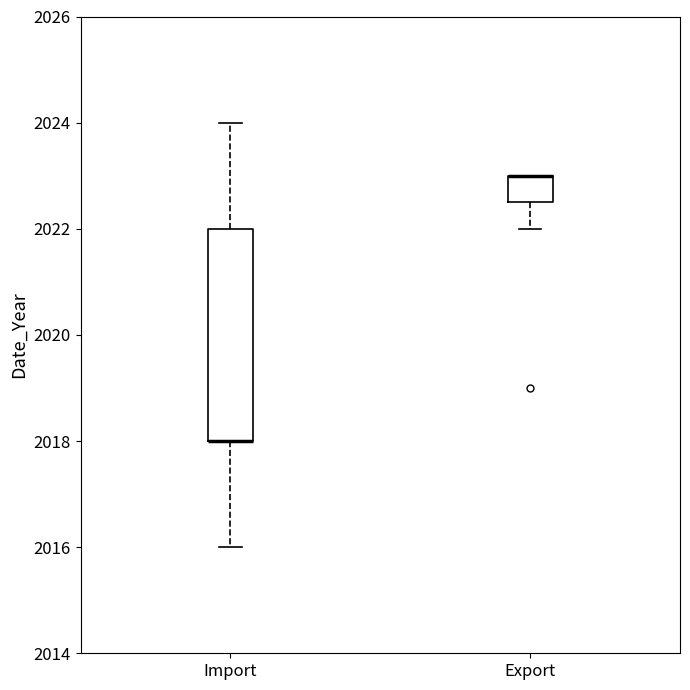

Reading left to right, transcribe this box plot: for each box, give where its median line is, the range the box spans, and where its two whiskers end, as read against the y-axis. The values are not printed on the chart, so give them approximately, as read against the axis.

Import: median 2018.0 (drawn on the box's lower edge), box 2018.0 to 2022.0, whiskers 2016.0 to 2024.0
Export: median 2023.0 (drawn on the box's upper edge), box 2022.6 to 2023.0, whiskers 2022.0 to 2023.0